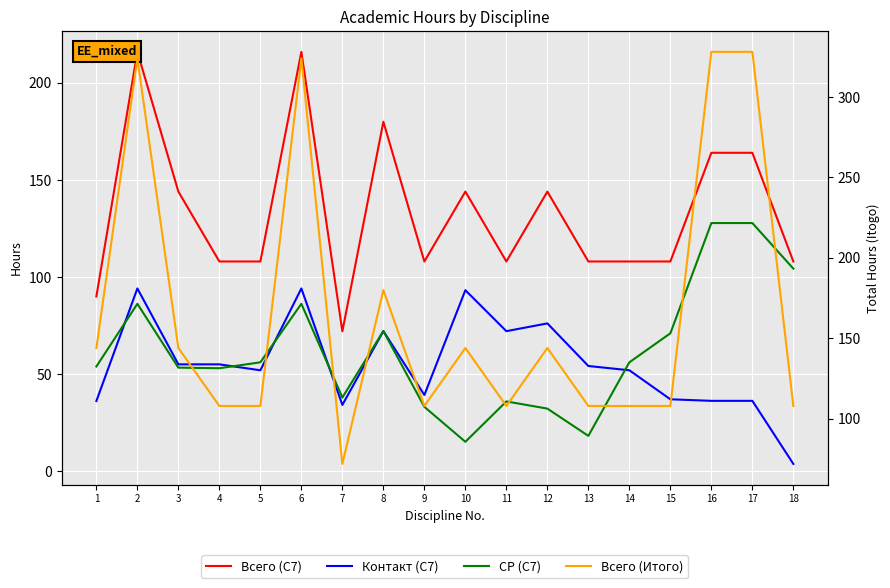

What is the value of the Всего (С7) point at the 11th from the left?

108.0